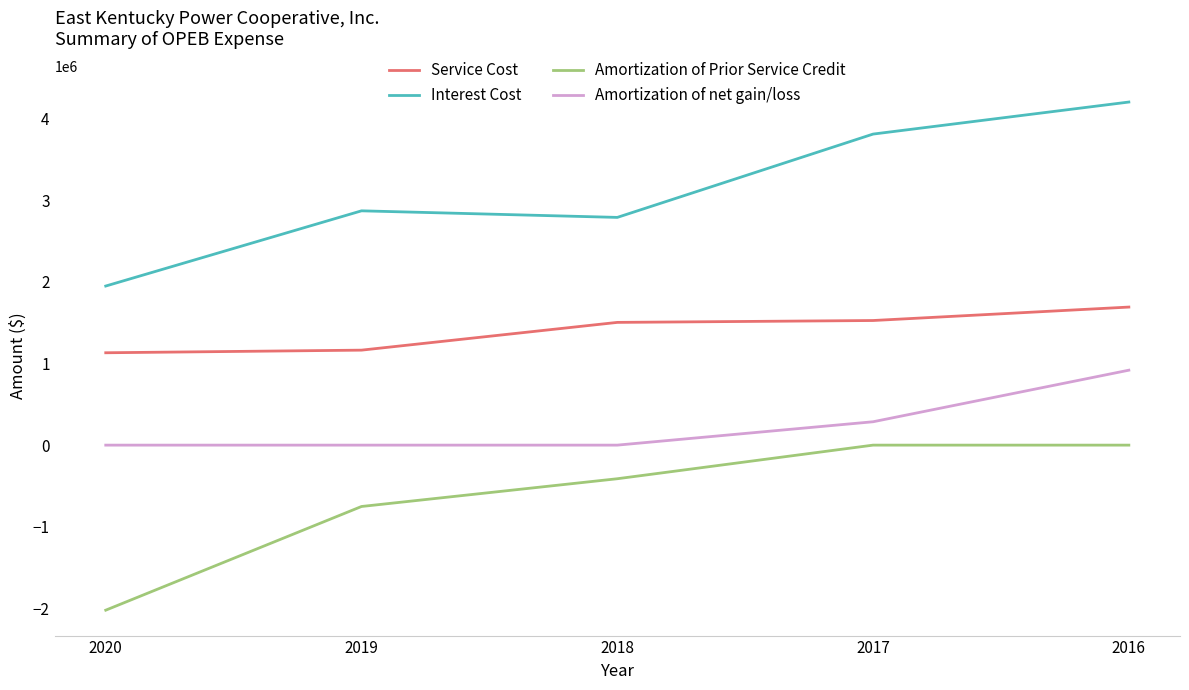

List the series in order of their peak value, lowest first.

Amortization of Prior Service Credit, Amortization of net gain/loss, Service Cost, Interest Cost